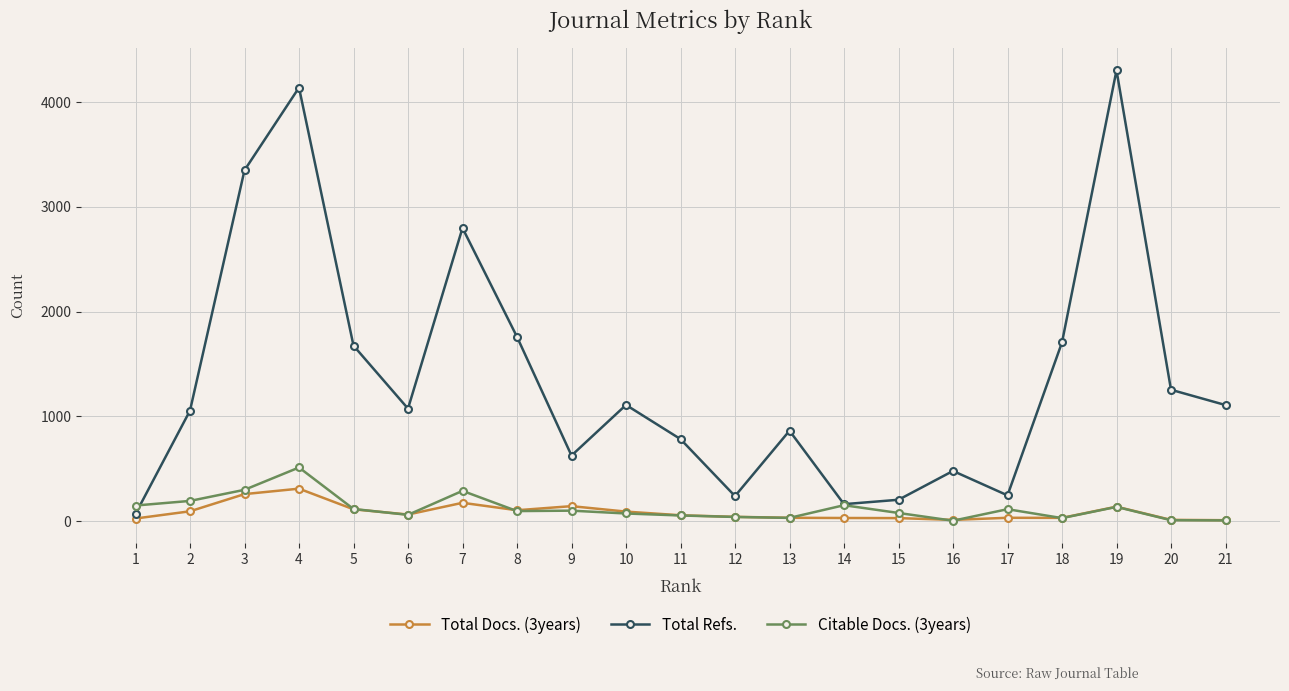

At 3, list the series in order from largest to smallest.

Total Refs., Citable Docs. (3years), Total Docs. (3years)